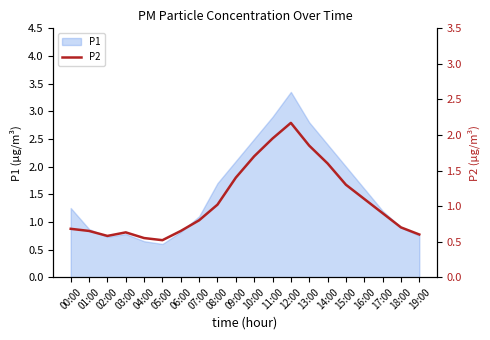

What is the change in value from 01:00 to 14:00?

+1.0